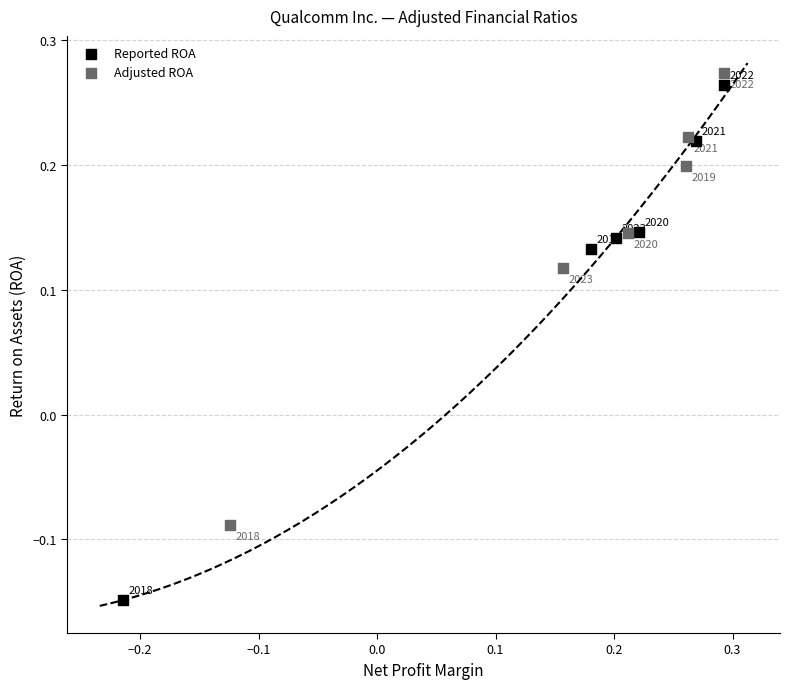

Which series has the largest Y range (max minus min)?

Reported ROA